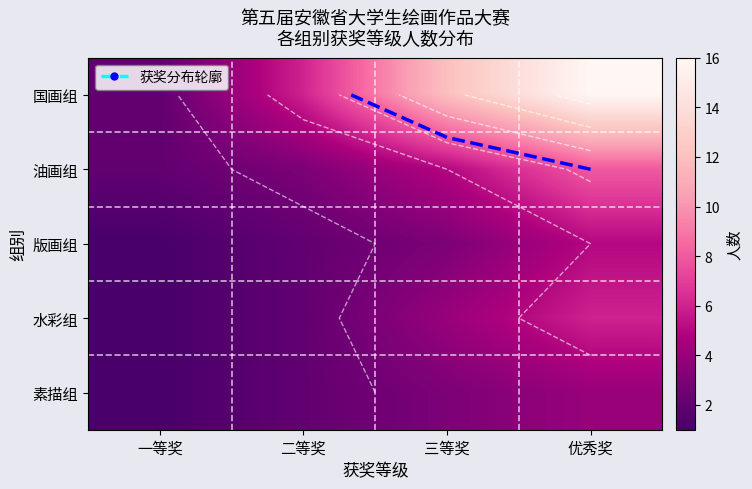

Which series has the largest total across all categories?

国画组